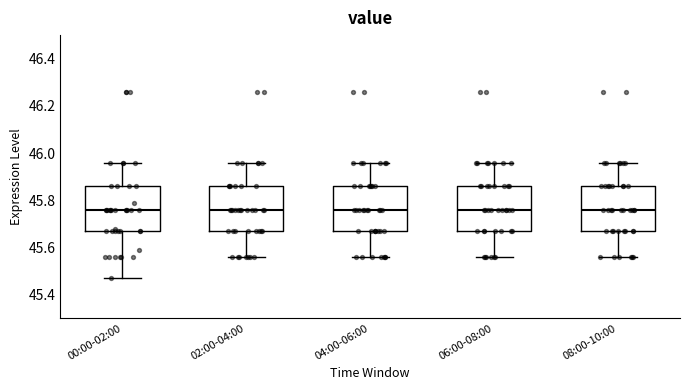

Where does the median line of the box for 08:00-10:00 sit on the y-axis? The values are not printed on the chart, so give them approximately, as read against the axis.

45.76